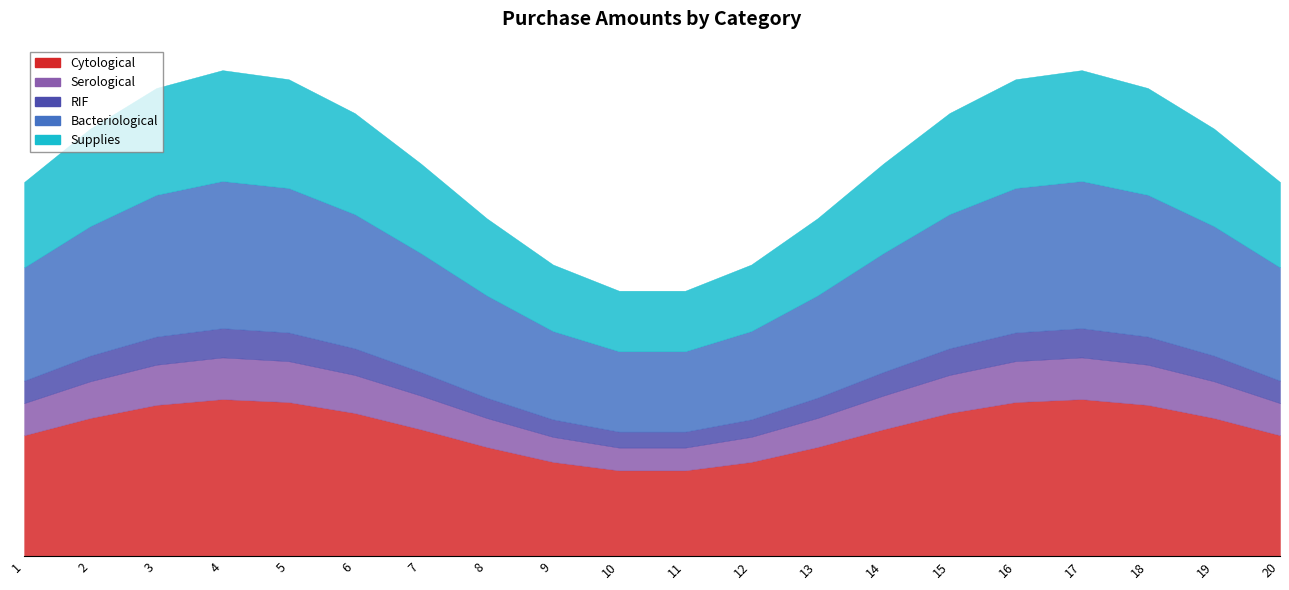

Which series has the largest total across all categories?

Cytological